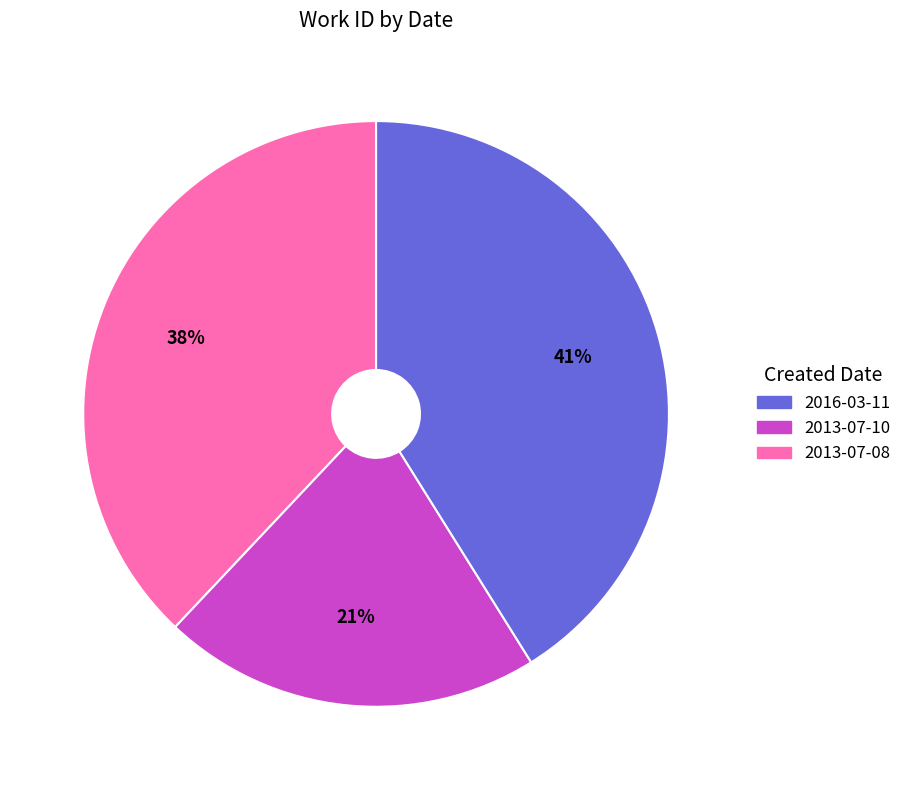

Does any single category account for the majority?

No